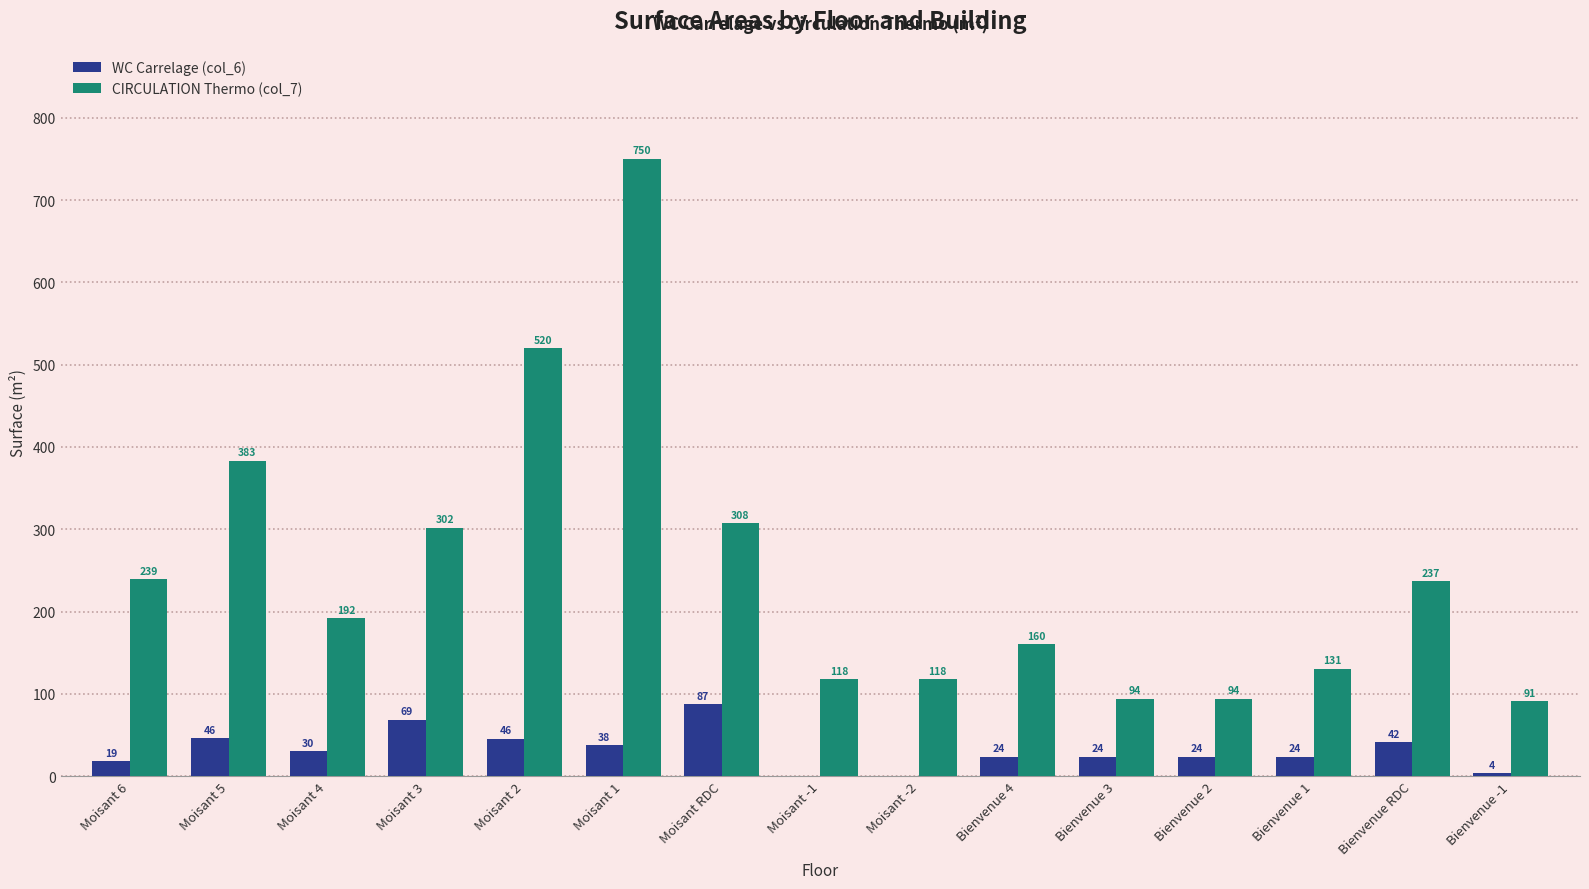

How many groups of bars are there?

15